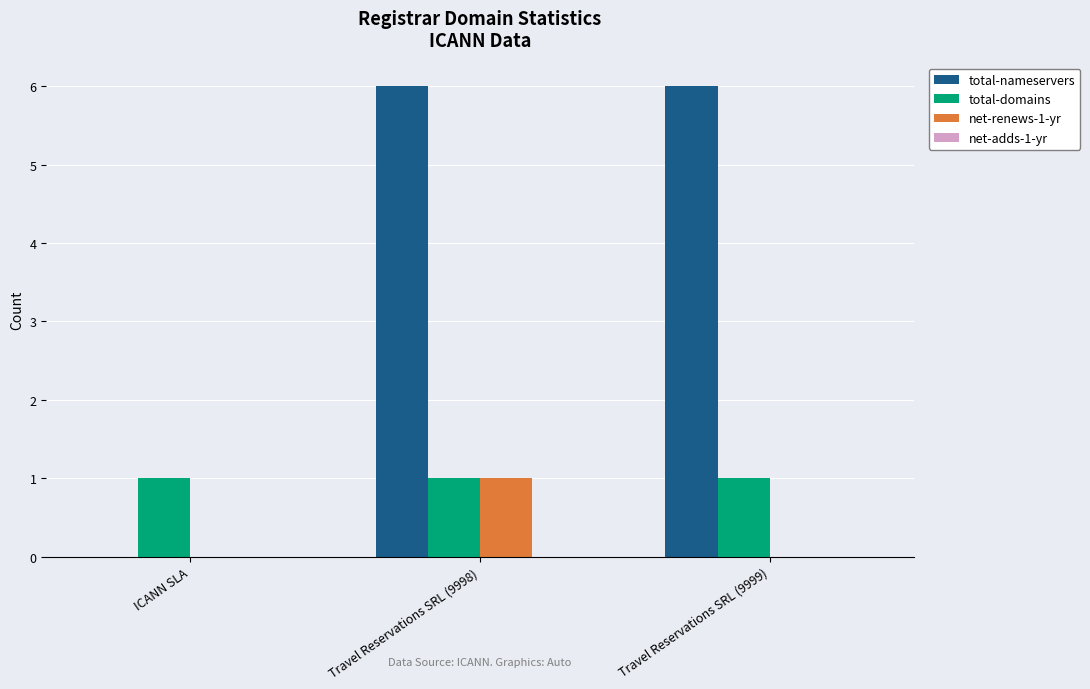

Reading left to right, extract all data points from this chart.

total-nameservers: ICANN SLA=0	Travel Reservations SRL (9998)=6	Travel Reservations SRL (9999)=6
total-domains: ICANN SLA=1	Travel Reservations SRL (9998)=1	Travel Reservations SRL (9999)=1
net-renews-1-yr: ICANN SLA=0	Travel Reservations SRL (9998)=1	Travel Reservations SRL (9999)=0